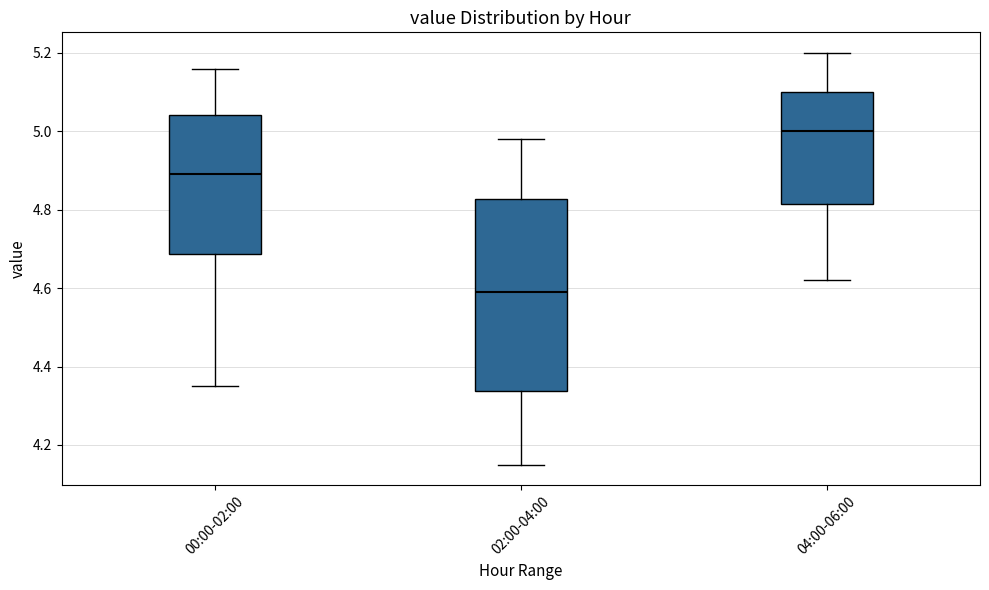

Where does the lower whisker of the box for 04:00-06:00 end on the y-axis? The values are not printed on the chart, so give them approximately, as read against the axis.

4.62